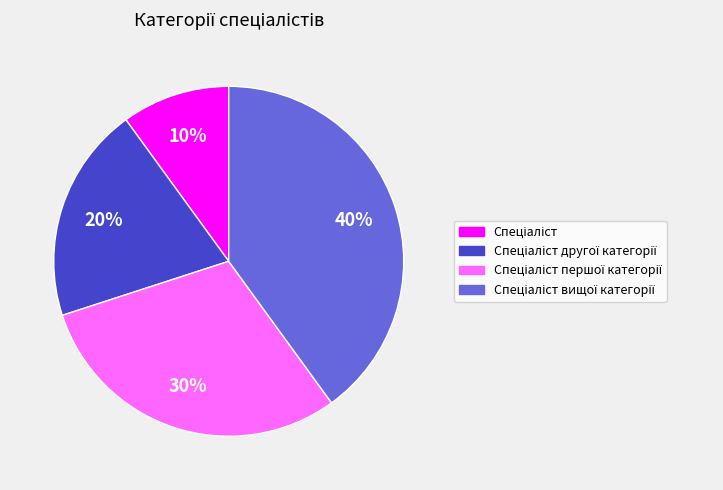

To the nearest percent, what is the difference between the largest and smallest slice percentages?

30%